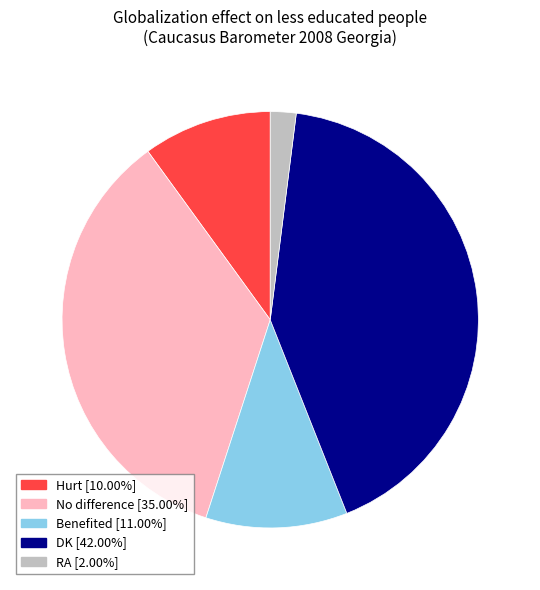

Between DK and Hurt, which is larger?

DK